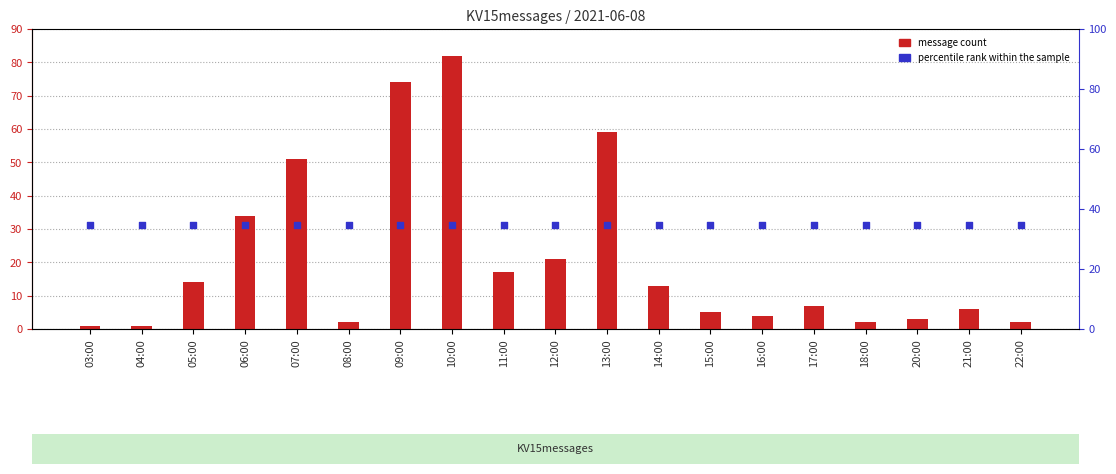

Is the value of message count at 06:00 greater than the value of percentile rank within sample at 11:00?

Yes